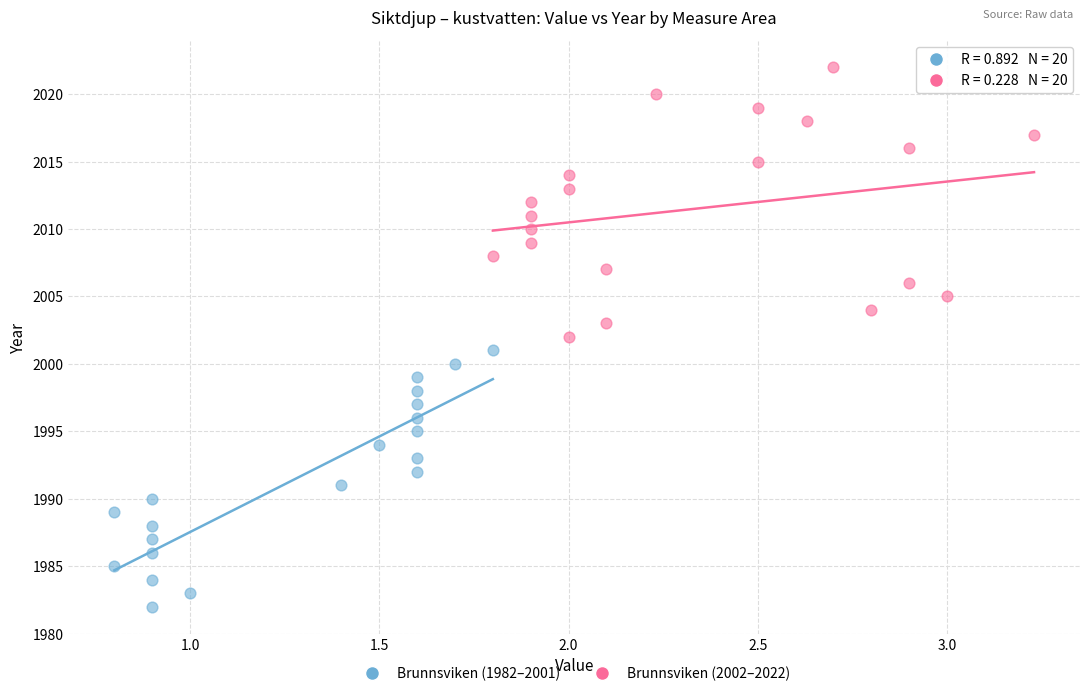

Which series contains the highest Y value?

Brunnsviken (2002–2022)